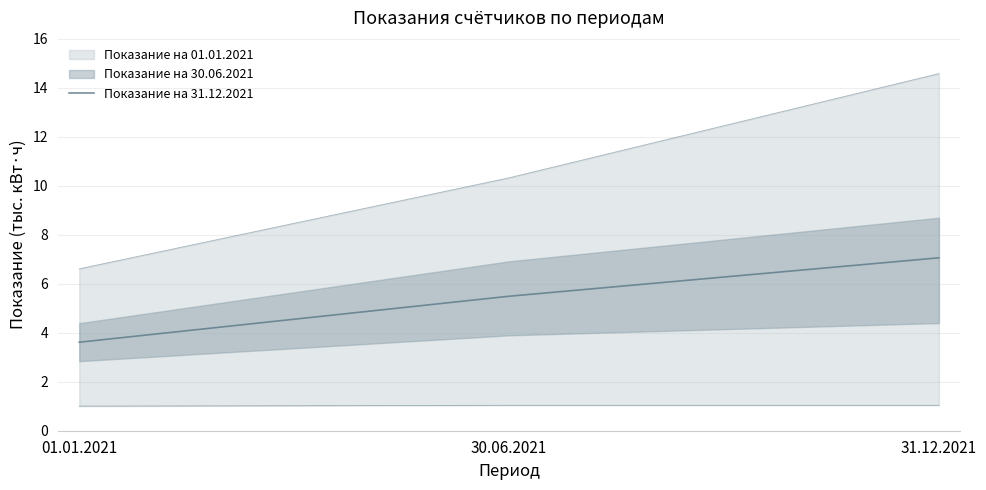

Where does the Показание на 31.12.2021 series first go above 5?

30.06.2021